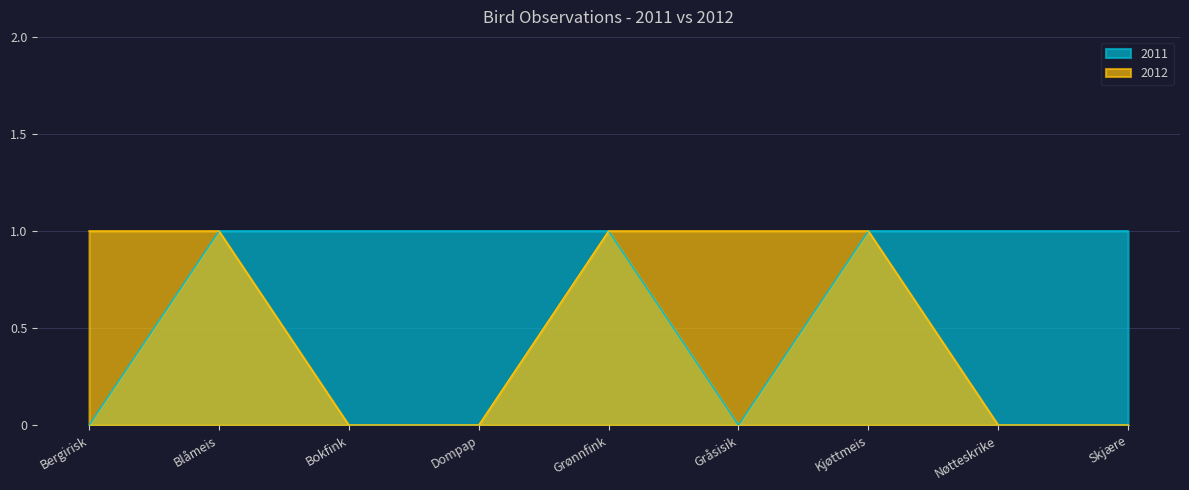

At which label is 2011 closest to 0?

Bergirisk